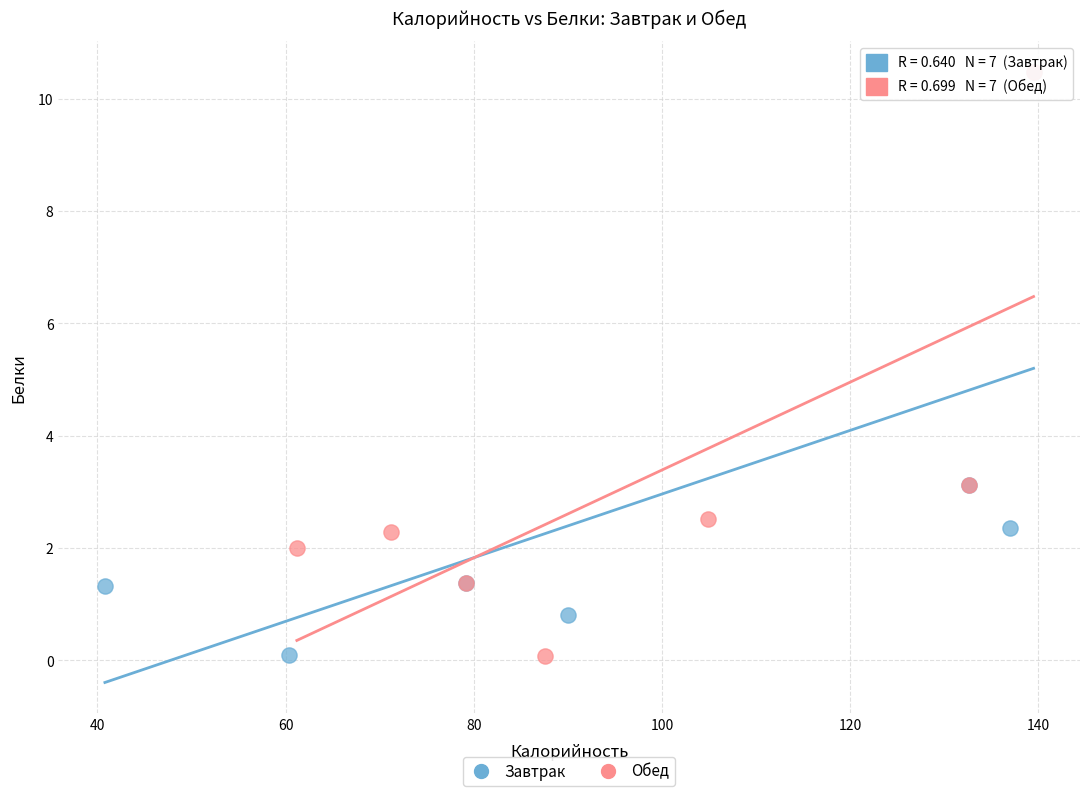

What are all the series names shown in the legend?

Завтрак, Обед